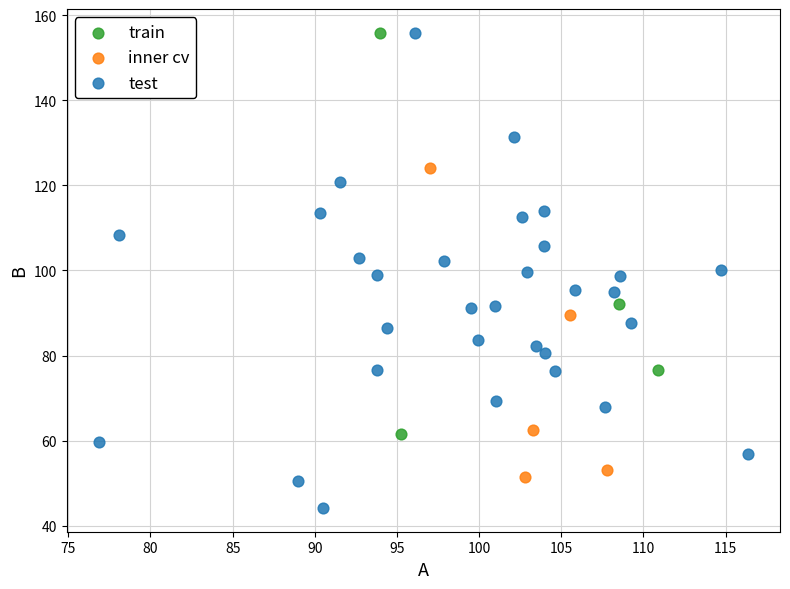

Which series reaches the minimum Y coordinate?

test